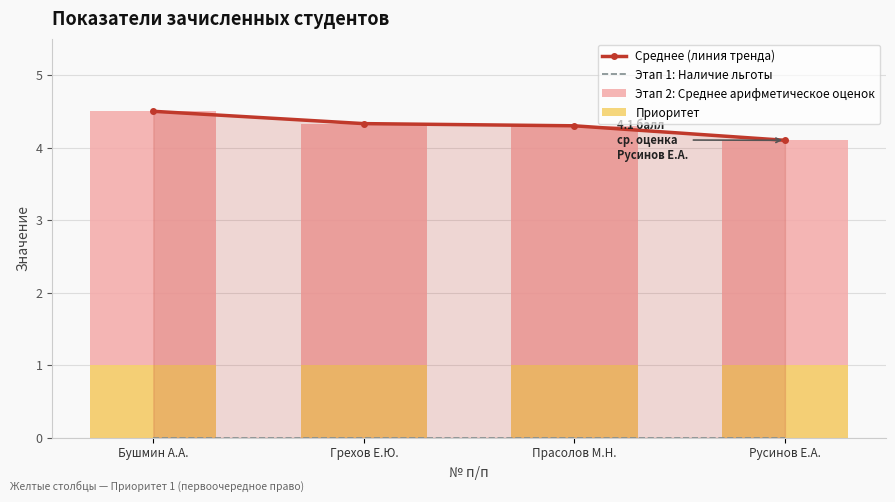

Is the value of Этап 2: Среднее арифметическое оценок at Прасолов М.Н. greater than the value of Приоритет at Прасолов М.Н.?

Yes